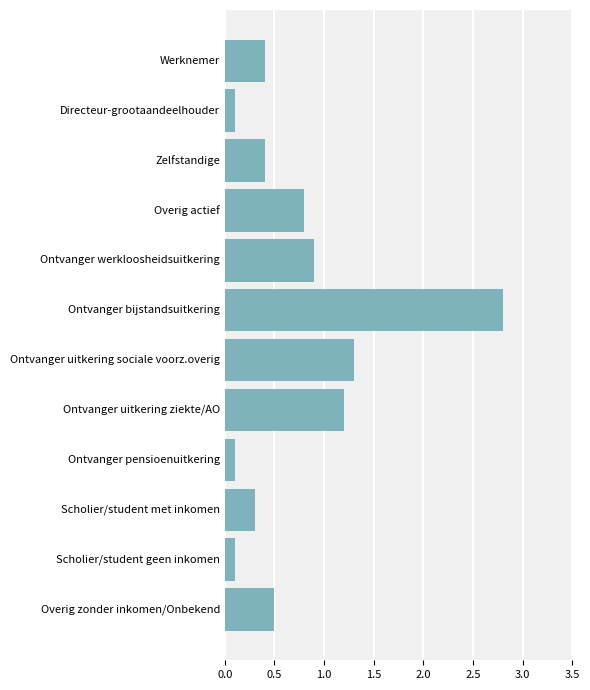

What is the label of the 4th bar from the top?

Overig actief